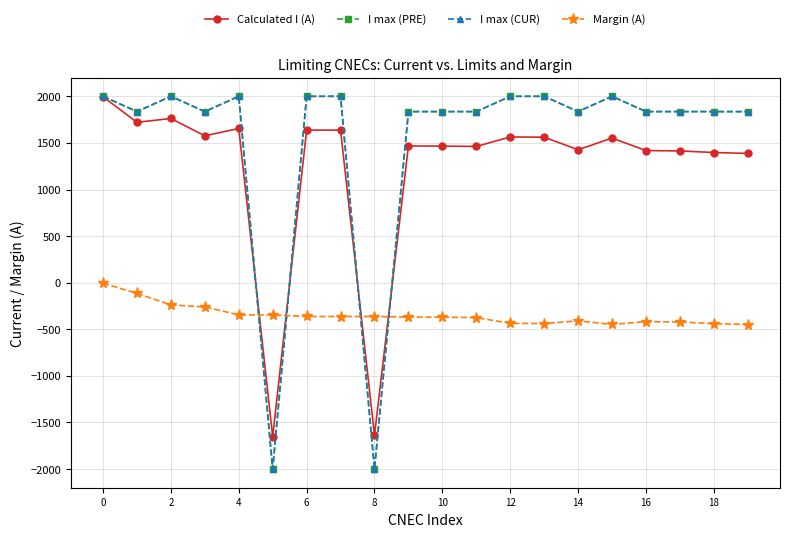

What is the sum of all Margin (A) values?

-6970